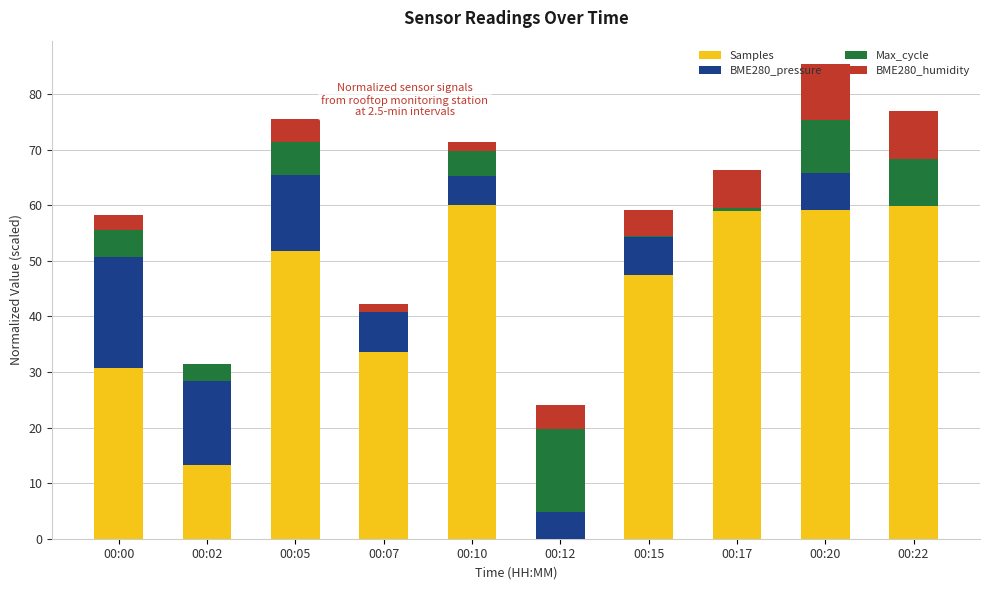

What is the highest value of the Samples series?

60.0